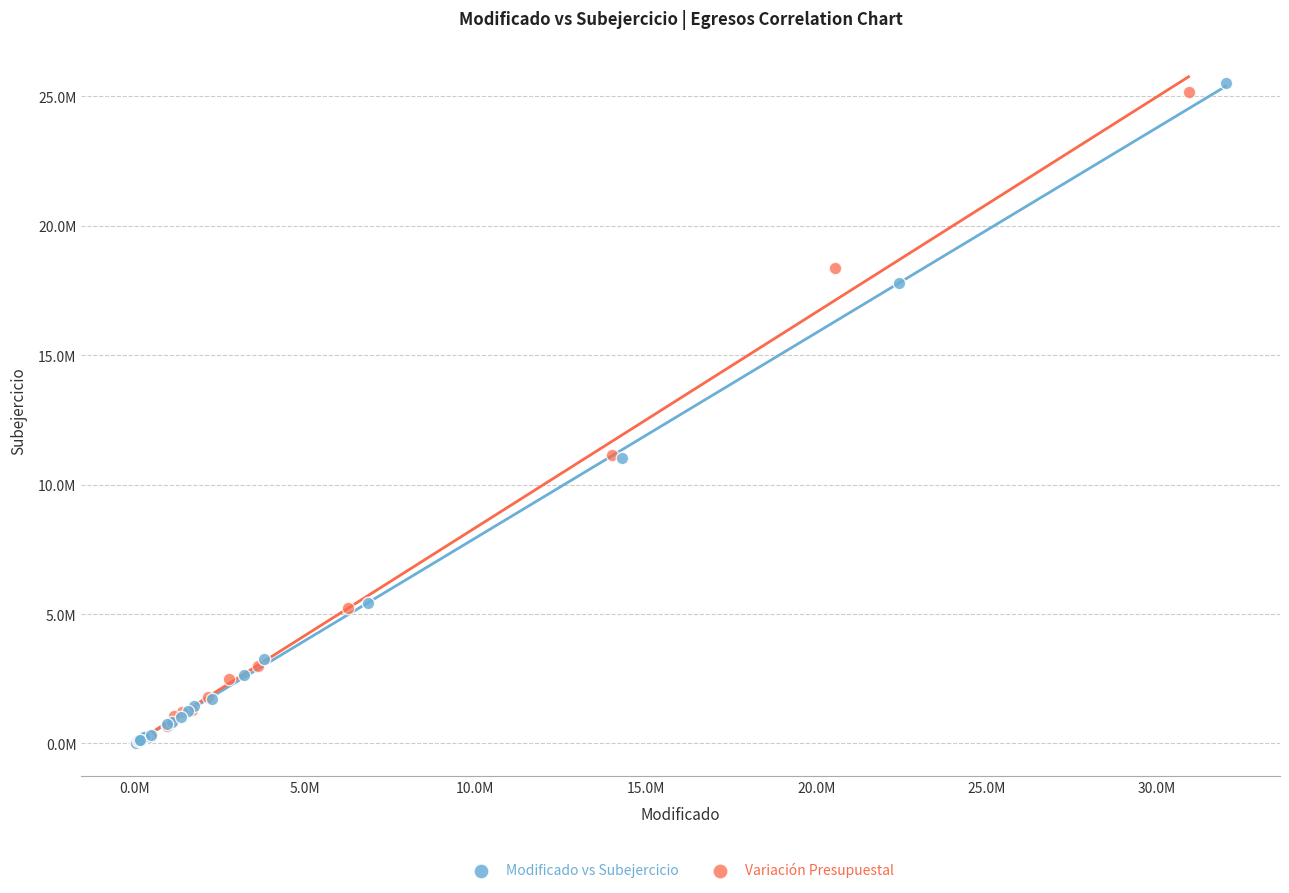

What are all the series names shown in the legend?

Modificado vs Subejercicio, Variación Presupuestal